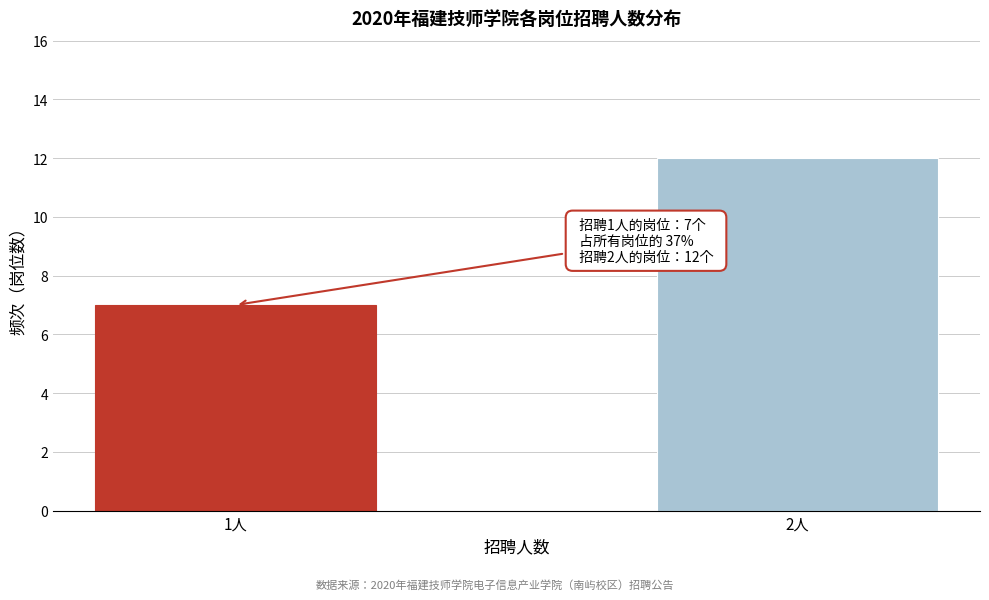

Reading left to right, list all the values displayed in this chart.

7	12